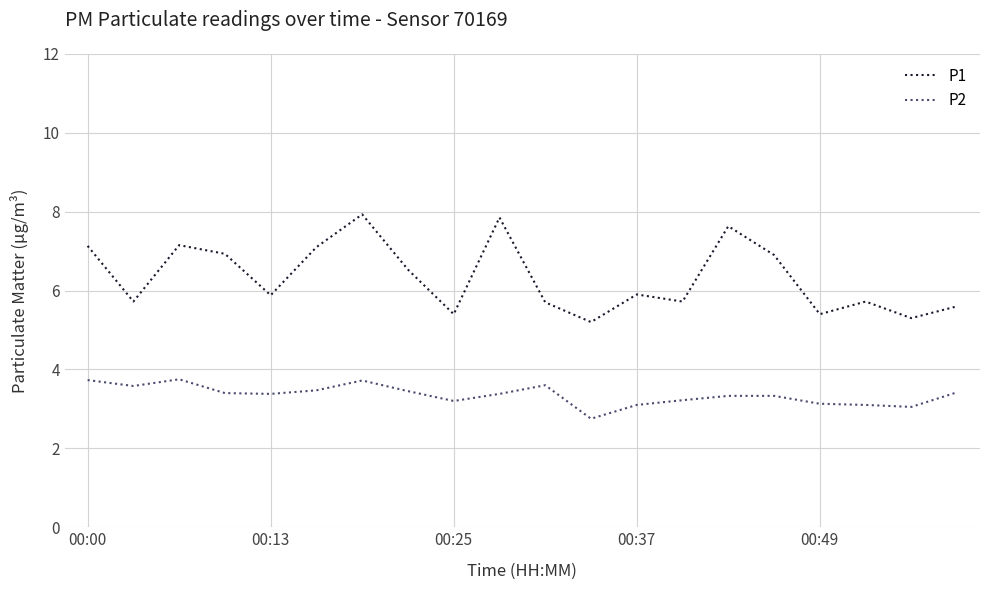

List the series in order of their peak value, lowest first.

P2, P1